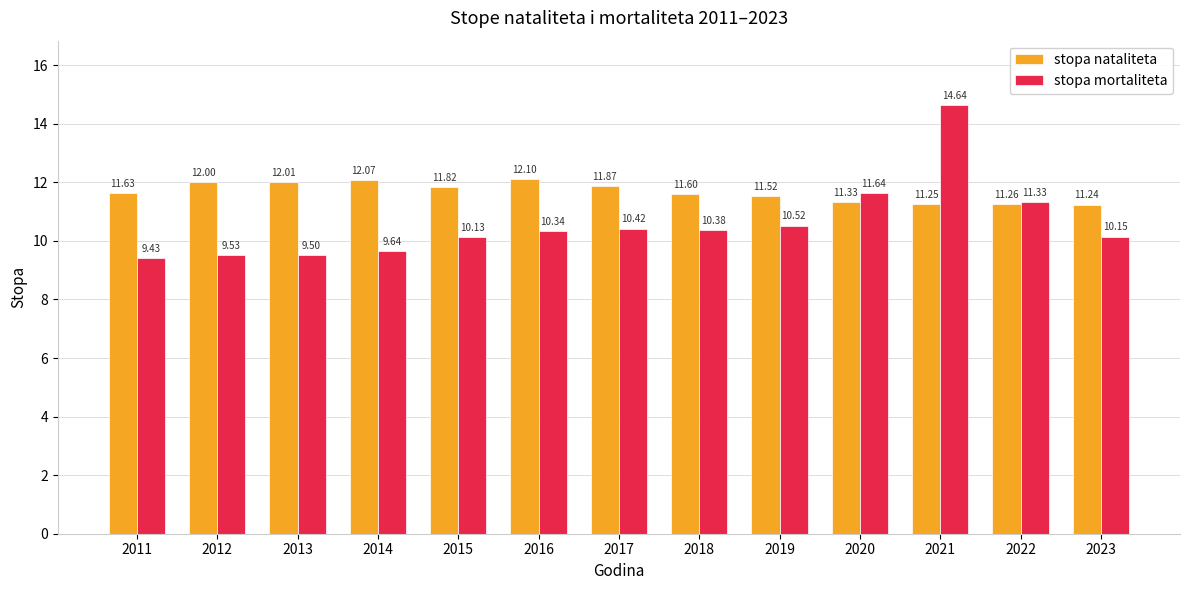

What is the maximum value shown in the chart?

14.6